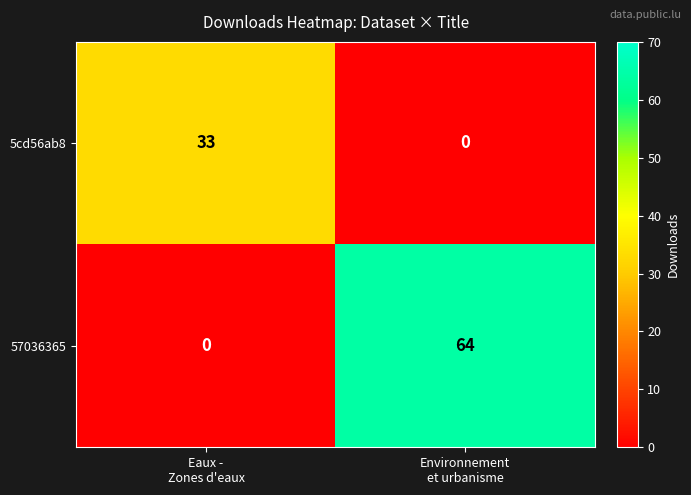

Between Eaux -
Zones d'eaux and Environnement
et urbanisme, which series saw the biggest shift?

57036365